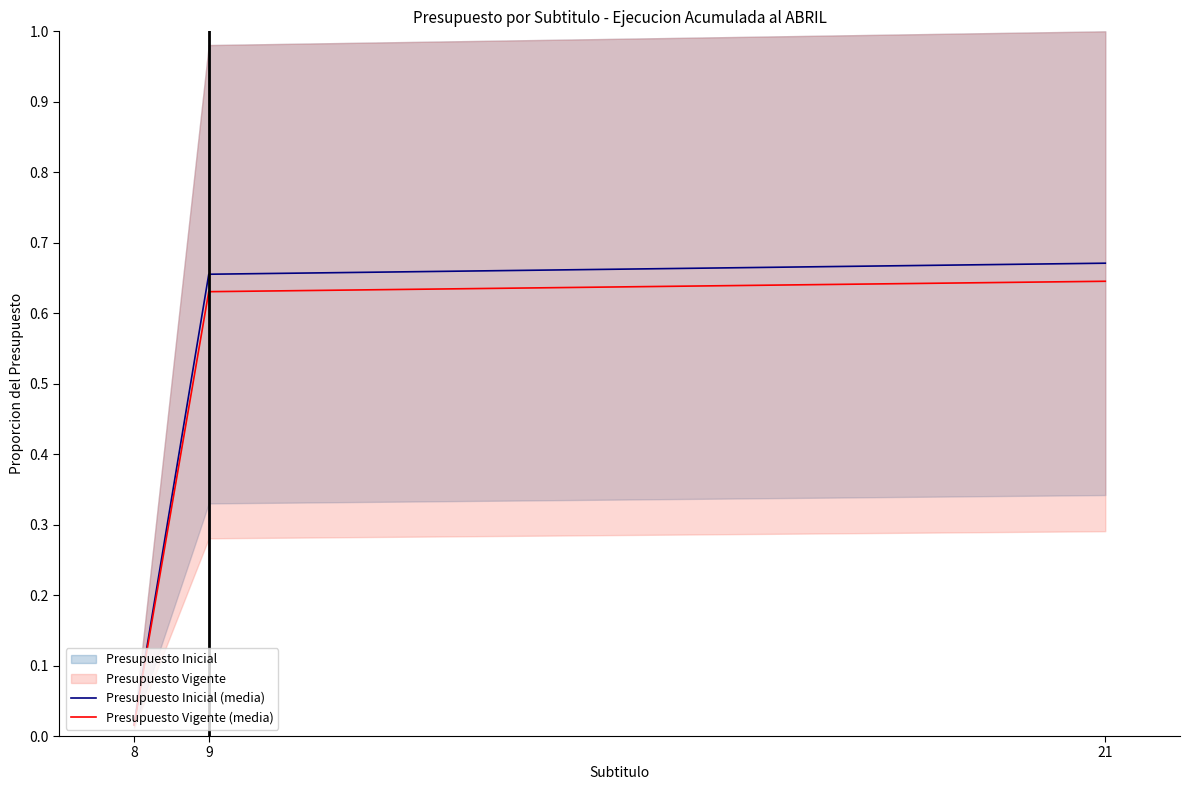

What is the total value across all series at 21?

1.3